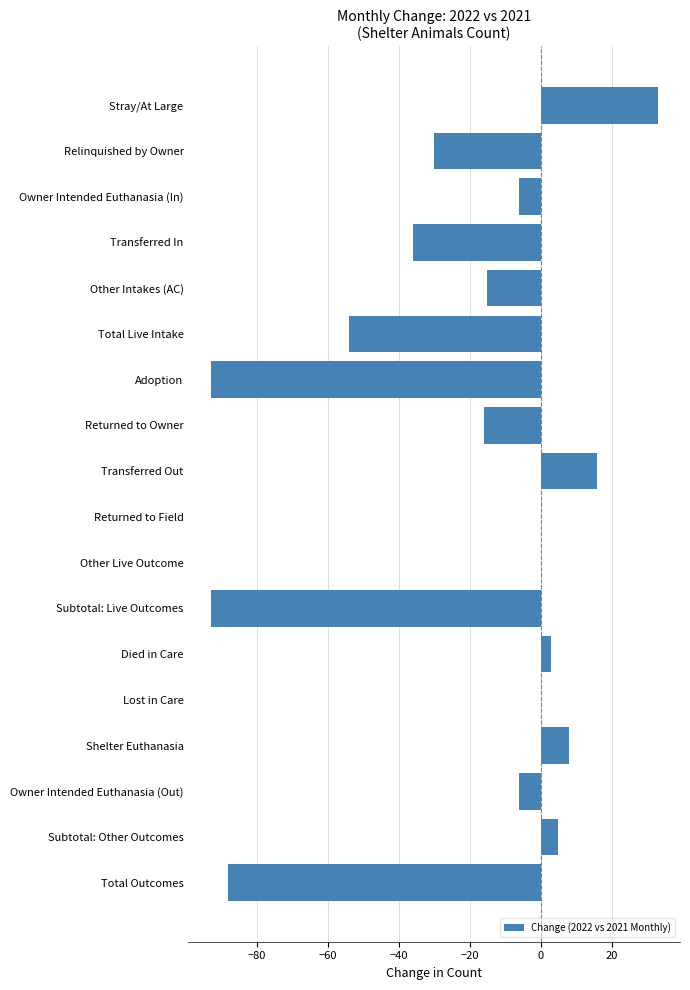

Reading top to bottom, what are all the values shown in this chart?

Stray/At Large=33	Relinquished by Owner=-30	Owner Intended Euthanasia (In)=-6	Transferred In=-36	Other Intakes (AC)=-15	Total Live Intake=-54	Adoption=-93	Returned to Owner=-16	Transferred Out=16	Returned to Field=0	Other Live Outcome=0	Subtotal: Live Outcomes=-93	Died in Care=3	Lost in Care=0	Shelter Euthanasia=8	Owner Intended Euthanasia (Out)=-6	Subtotal: Other Outcomes=5	Total Outcomes=-88